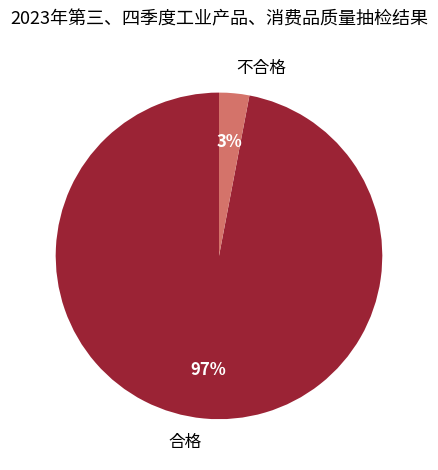

Is the sum of 合格 and 不合格 greater than half?

Yes